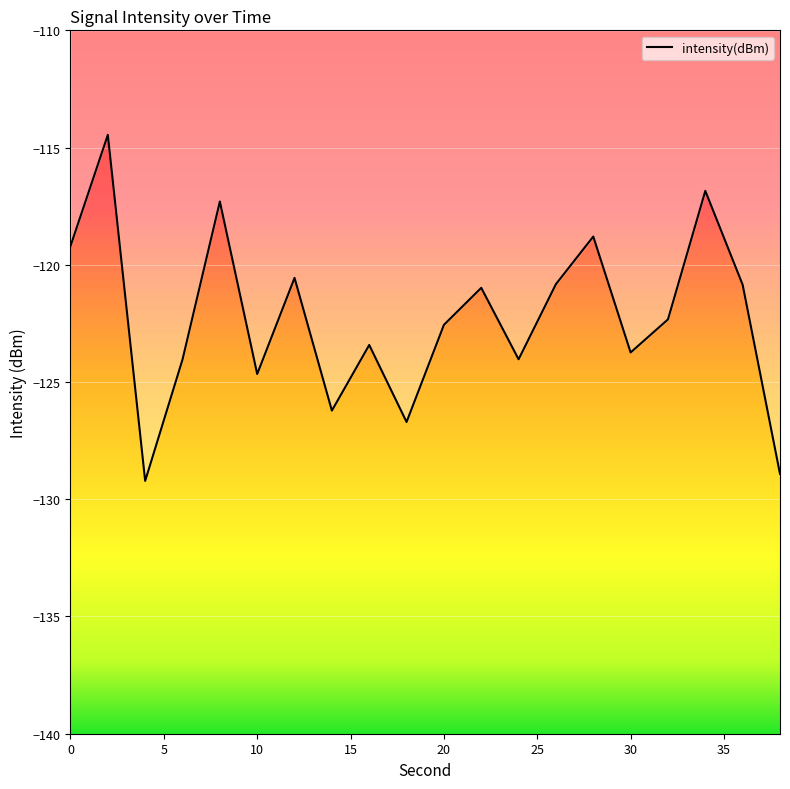

What is the minimum value shown in the chart?

-129.2